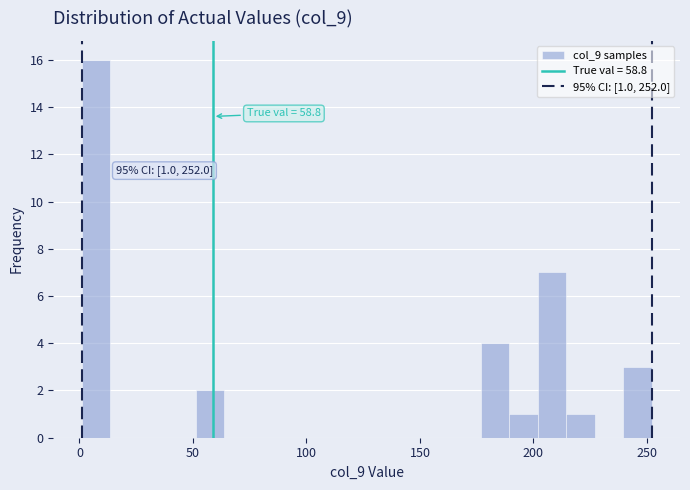

Around what value on the x-axis is the tallest bar? Give the approximate position of its centre, as read against the axis.

5